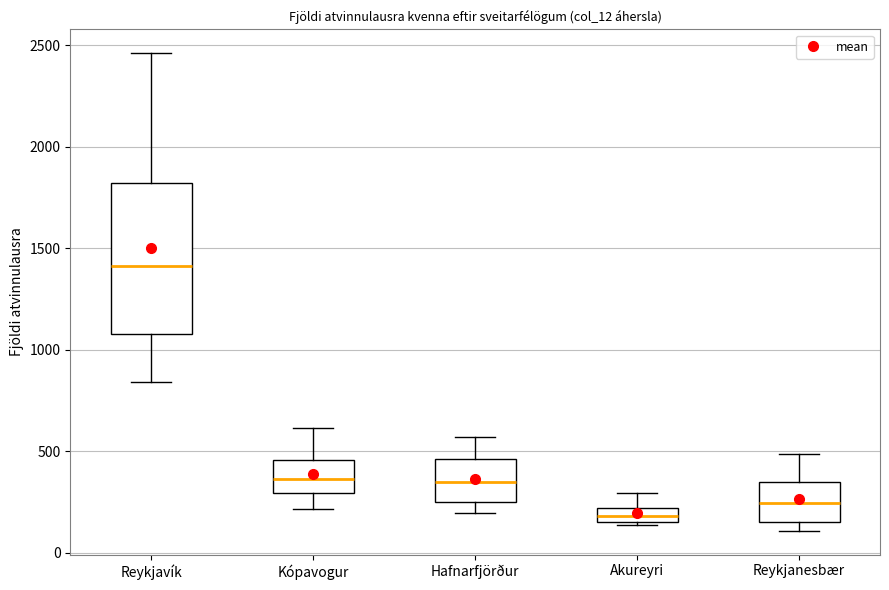

Where does the upper whisker of the box for Reykjanesbær end on the y-axis? The values are not printed on the chart, so give them approximately, as read against the axis.

500